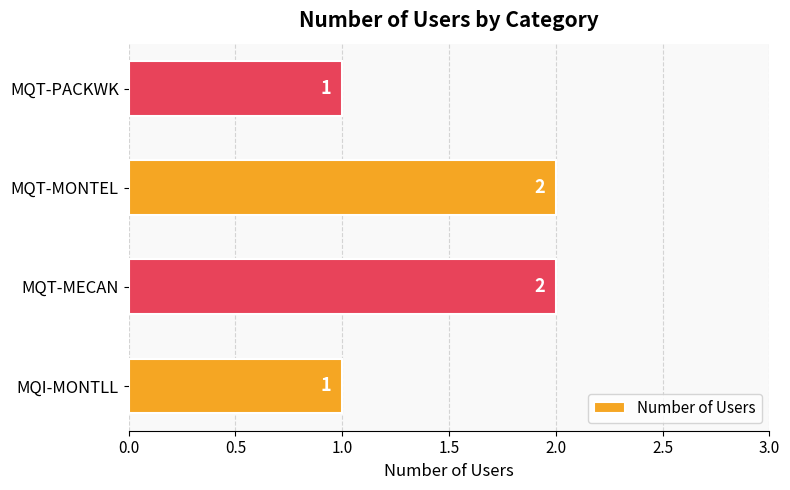

What is the difference between the maximum and minimum values?

1